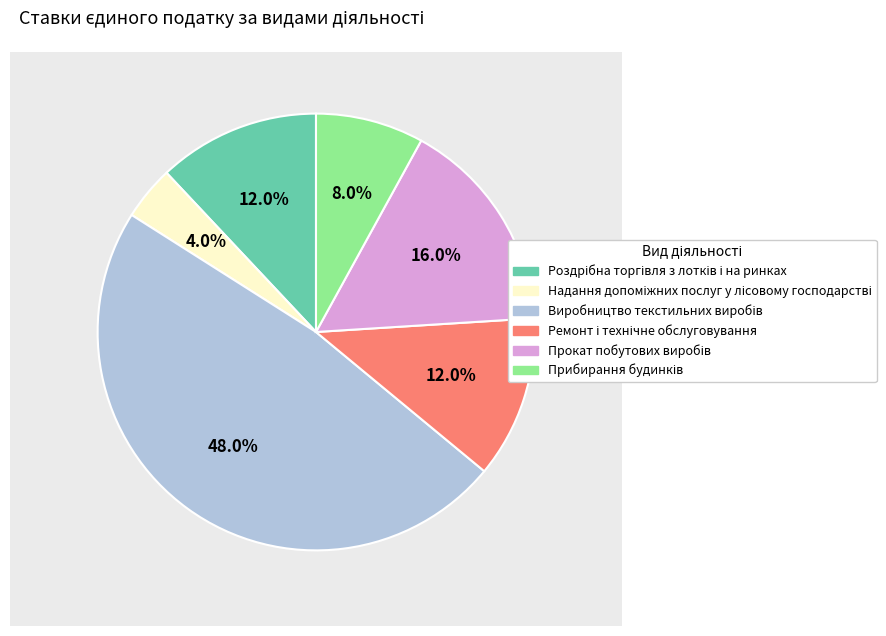

Is there any slice that represents more than half of the pie?

No